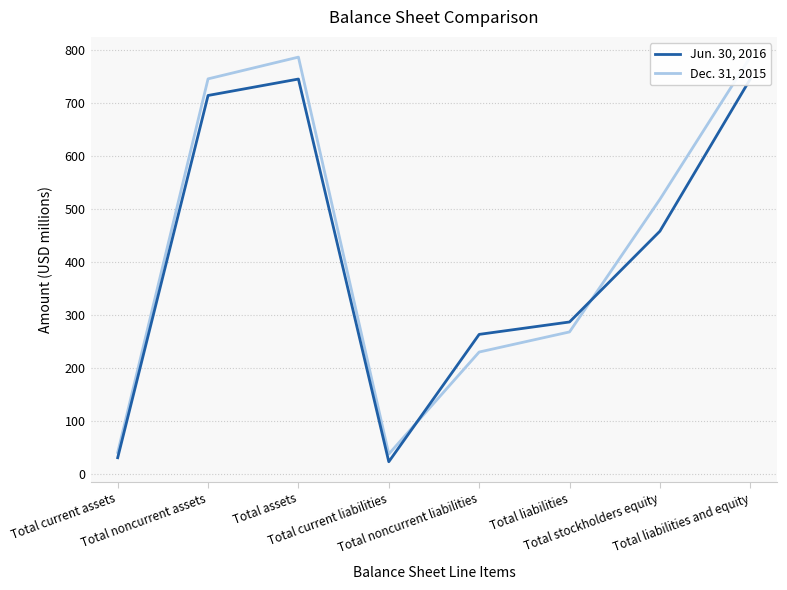

Rank the series at Total noncurrent assets from highest to lowest value.

Dec. 31, 2015, Jun. 30, 2016